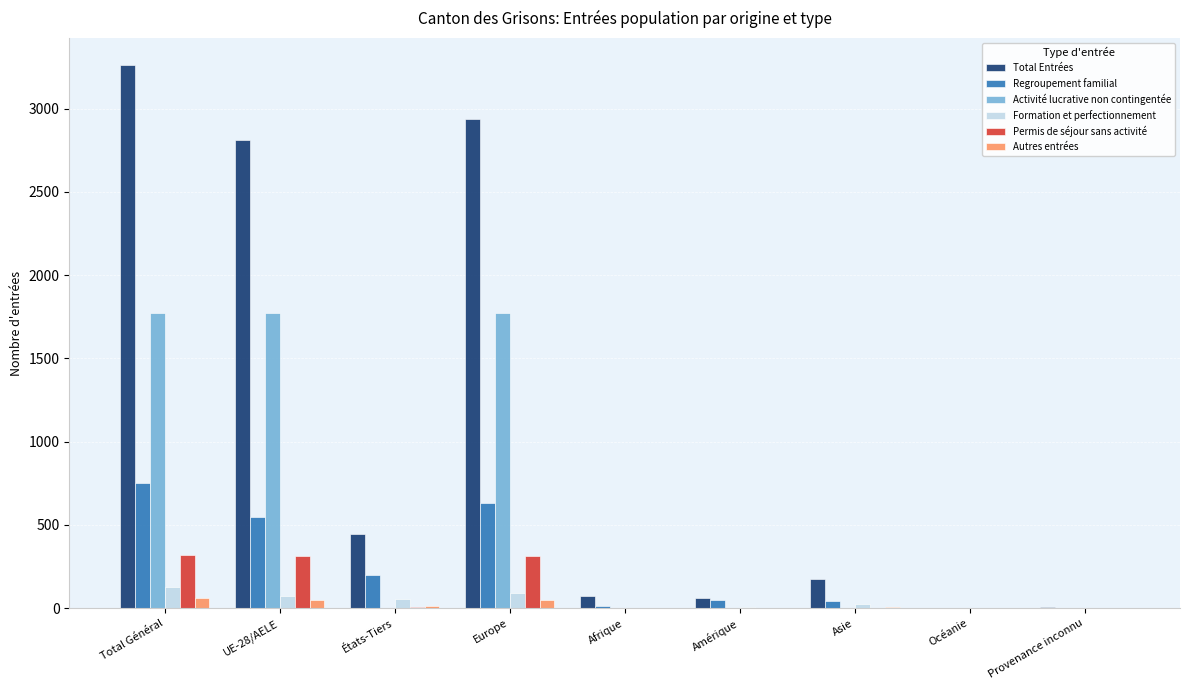

Are the bars horizontal?

No